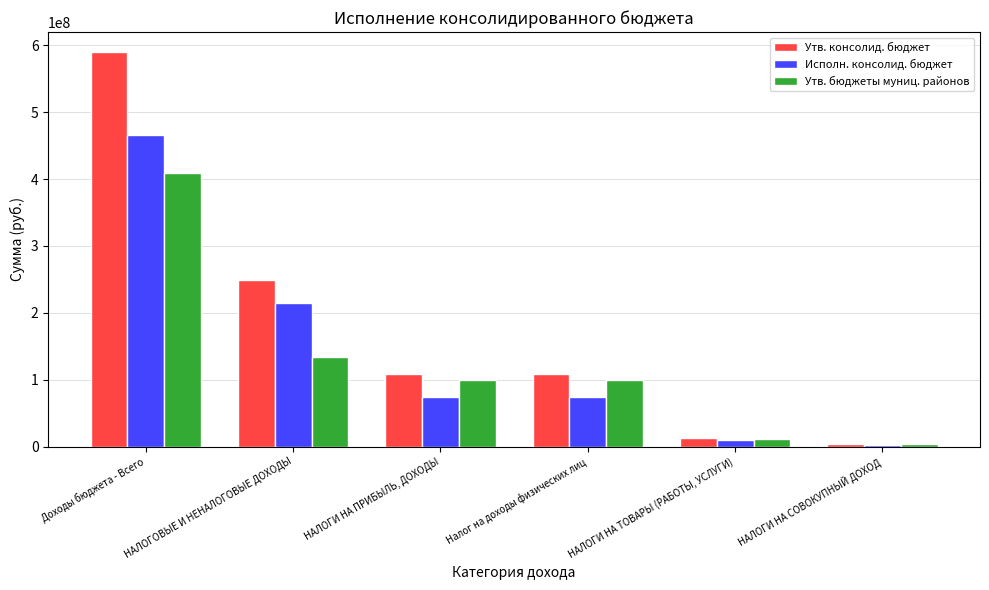

Which category has the highest value in the Исполн. консолид. бюджет series?

Доходы бюджета - Всего